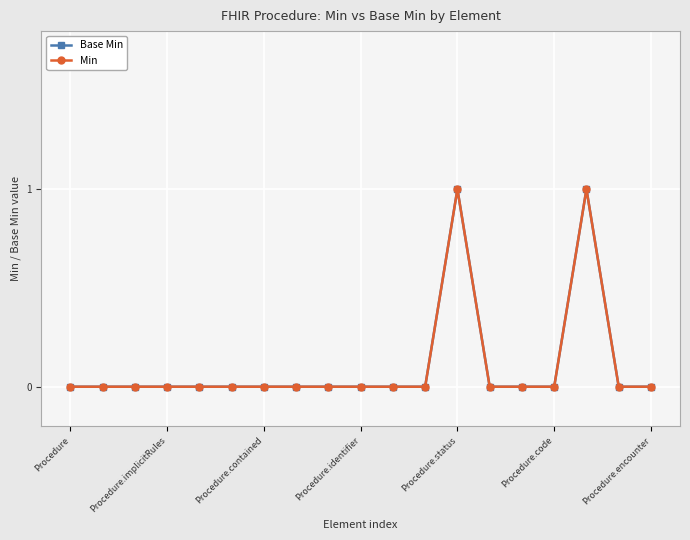

Does the chart display data point markers on the line(s)?

Yes